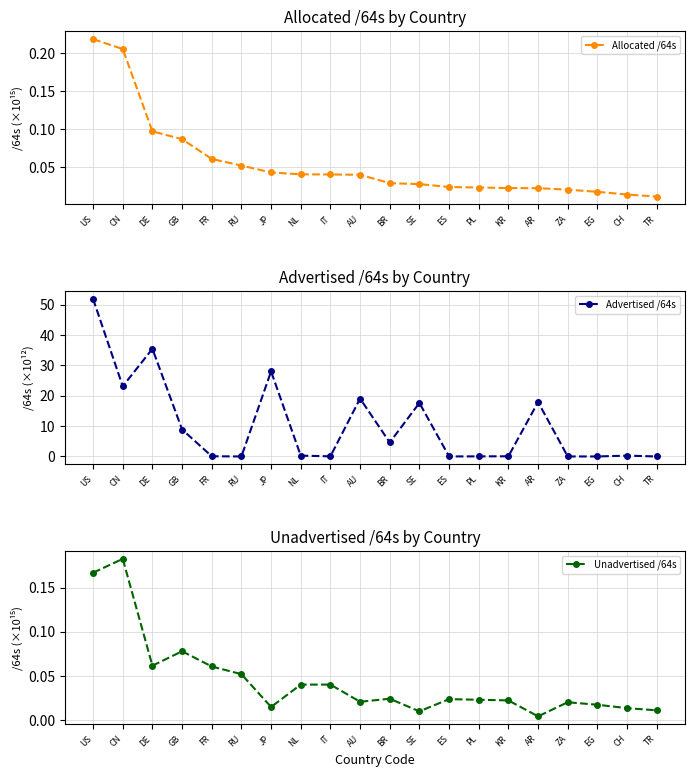

Rank the categories by Allocated /64s value from highest to lowest.

US, CN, DE, GB, FR, RU, JP, NL, IT, AU, BR, SE, ES, PL, KR, AR, ZA, EG, CH, TR